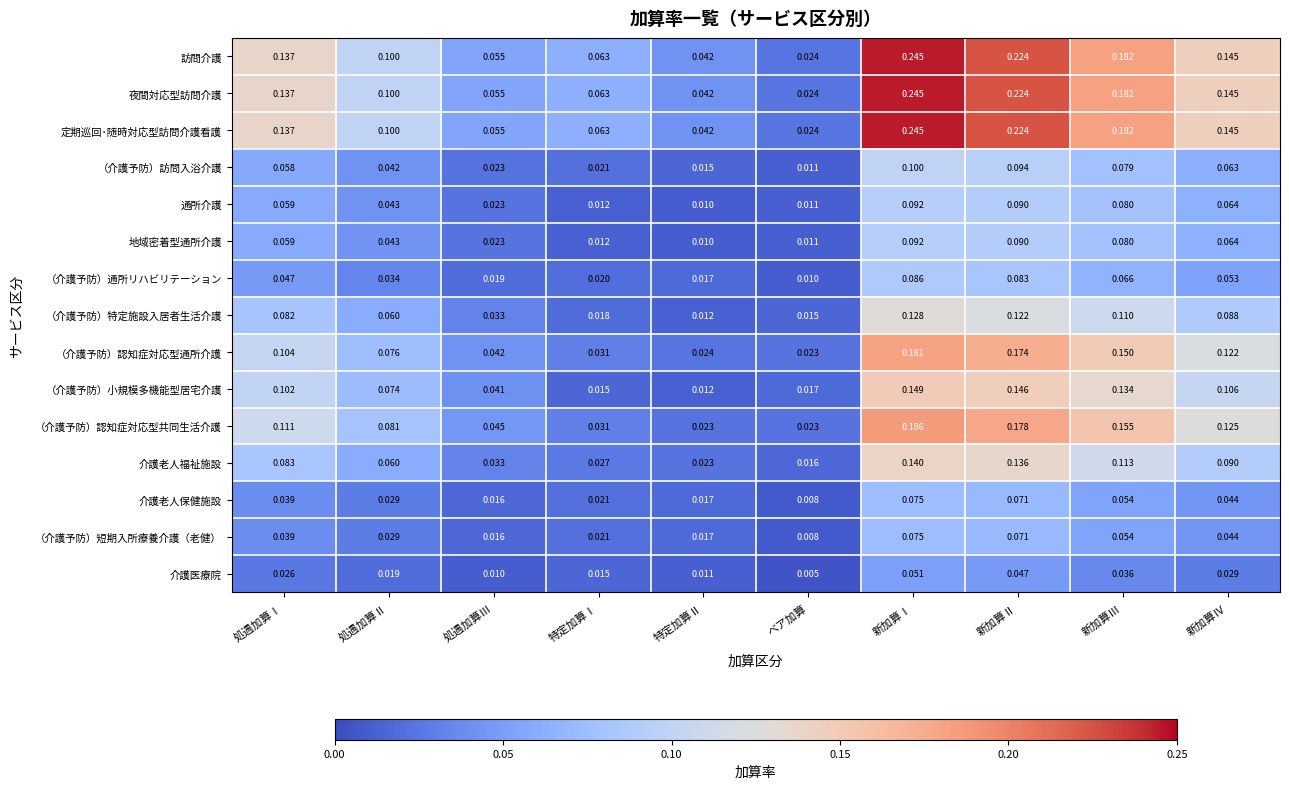

Which category has the highest value in the （介護予防）訪問入浴介護 series?

新加算Ⅰ